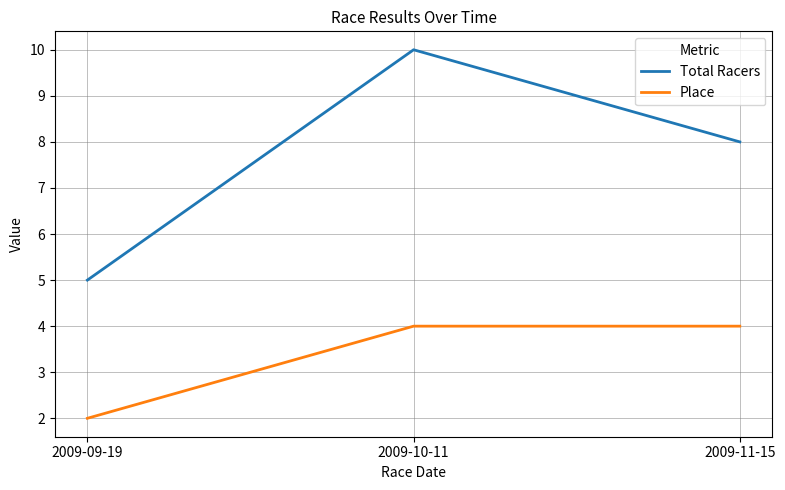

Count the number of categories in the chart.

3